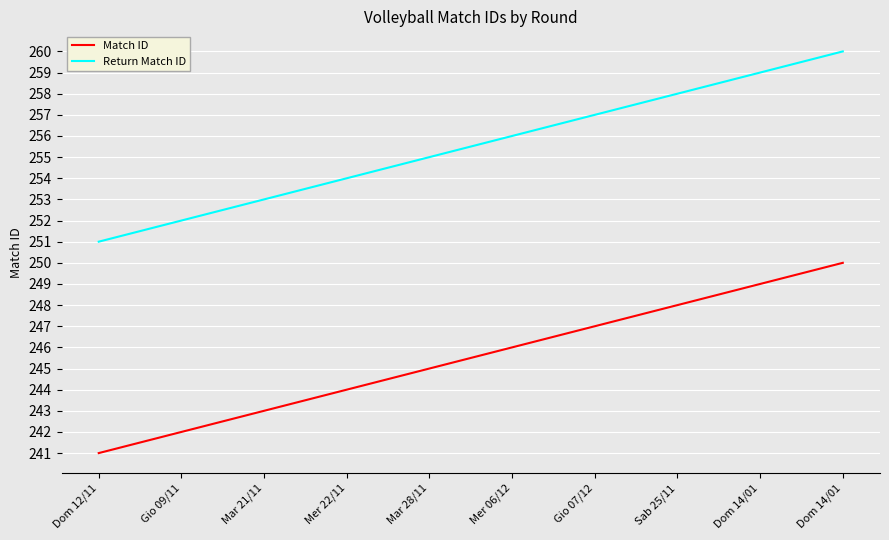

Is it true that Return Match ID equals 358 at Gio 07/12?

False